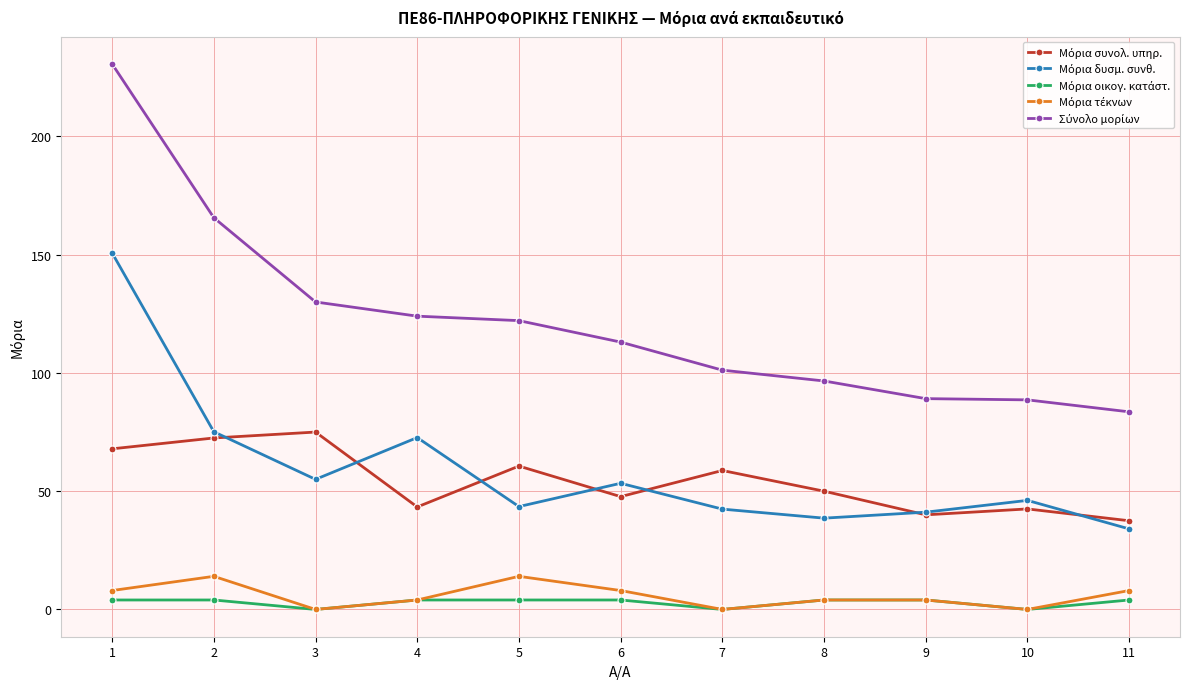

Does the chart have visible grid lines?

Yes